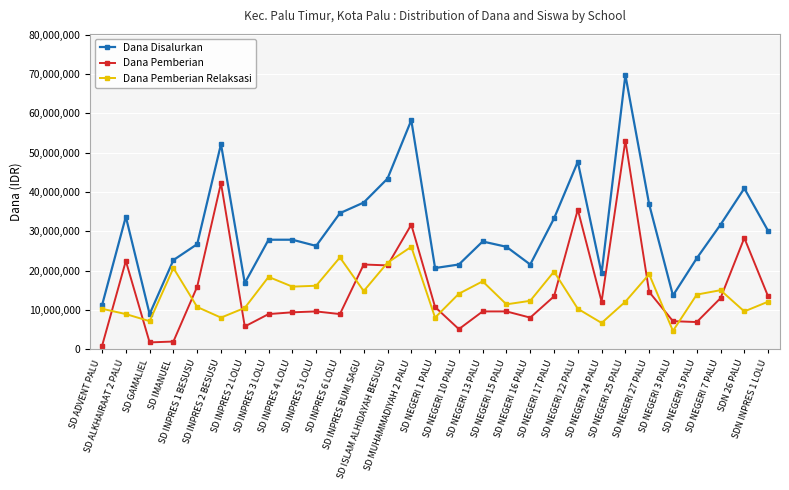

The Dana Pemberian series shows 9675000 at SD NEGERI 15 PALU. True or false?

True